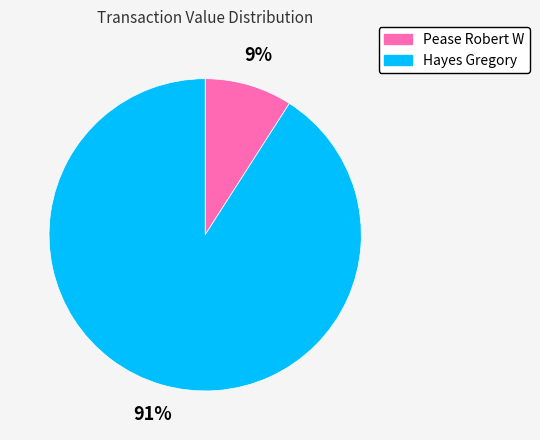

Is it true that Pease Robert W is 19% of the pie?

False